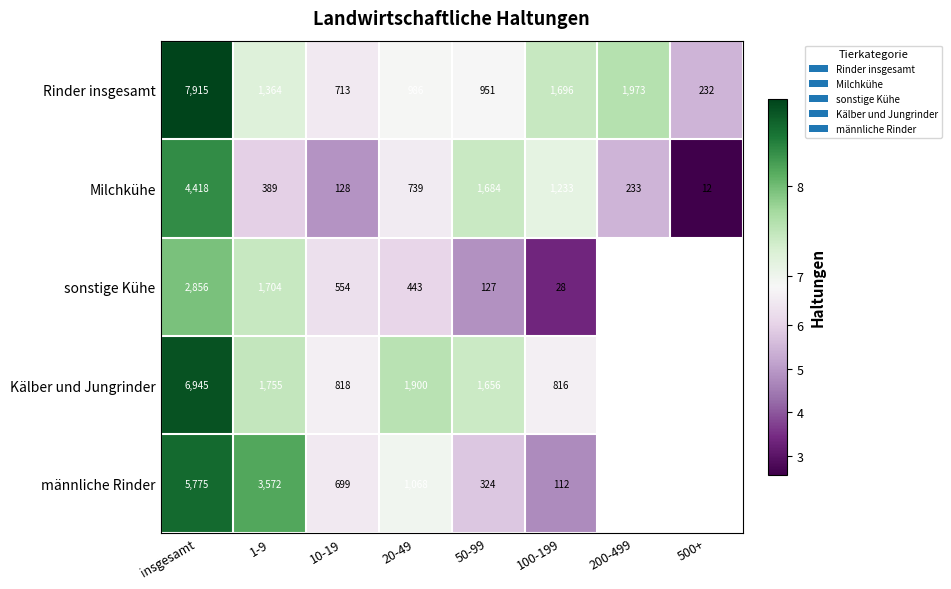

What is the maximum value shown in the chart?

9.0